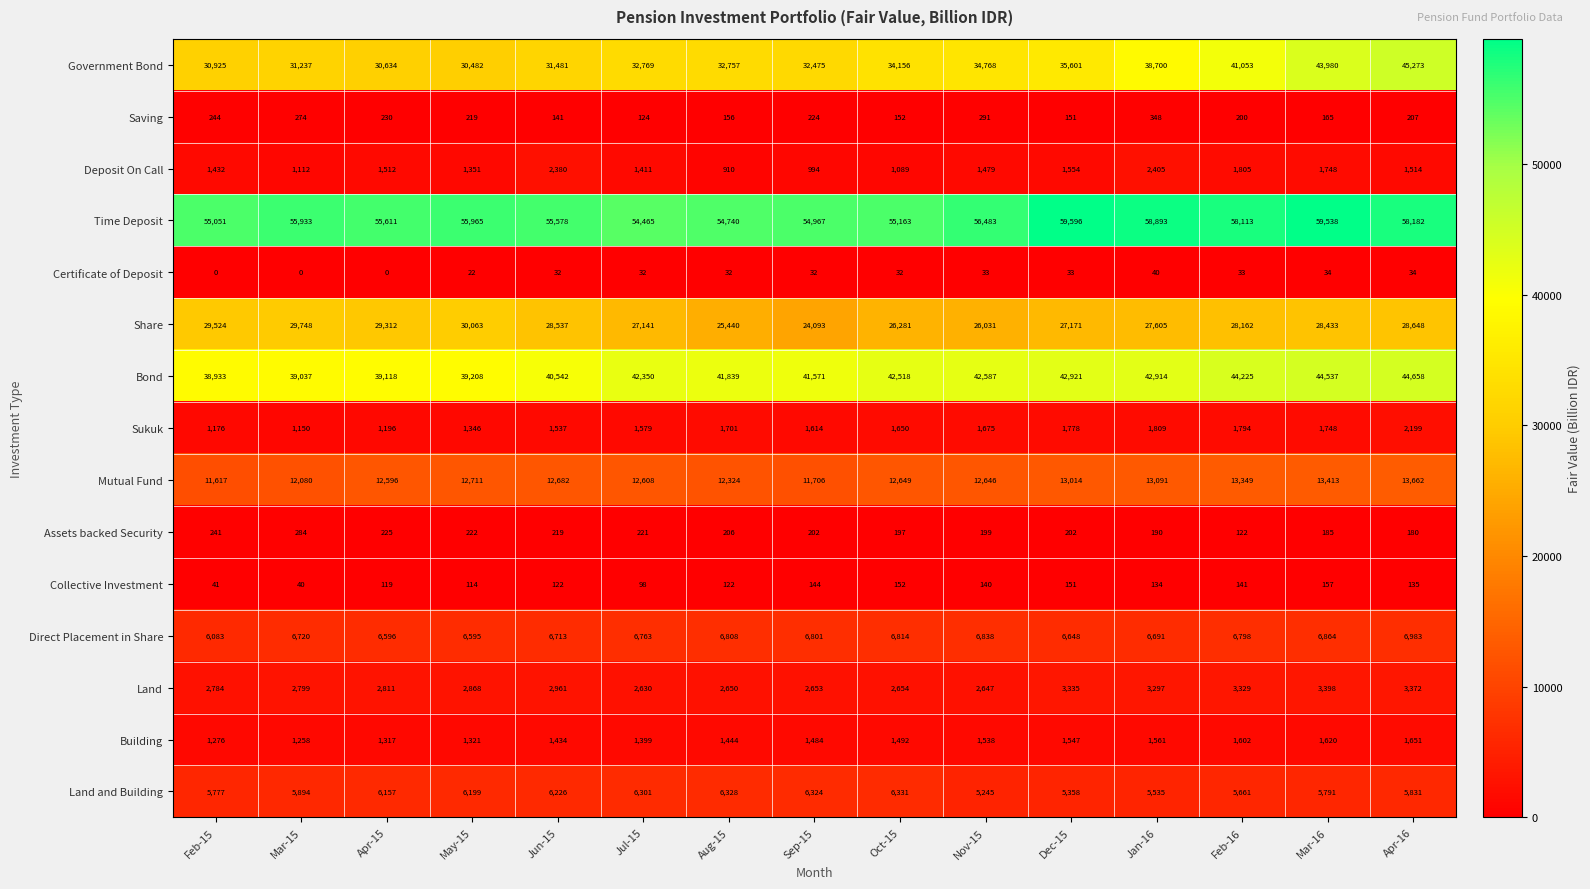

What is the sum of all Collective Investment values?

1810